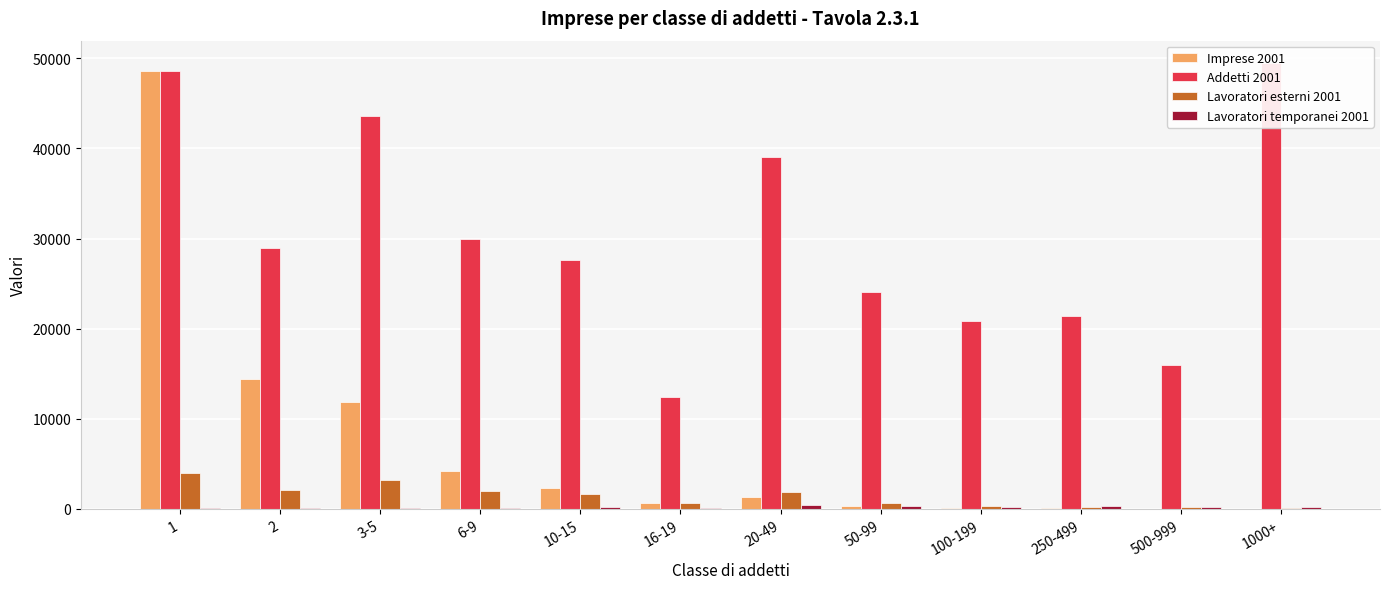

Which series changed the most between 2 and 500-999?

Imprese 2001